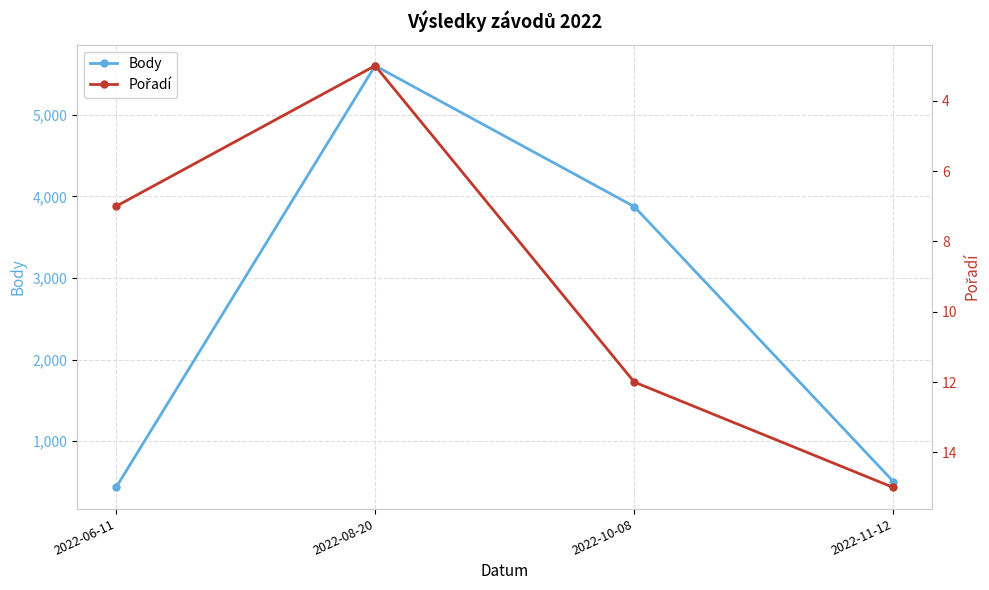

True or false: Body and Pořadí intersect in this chart.

False